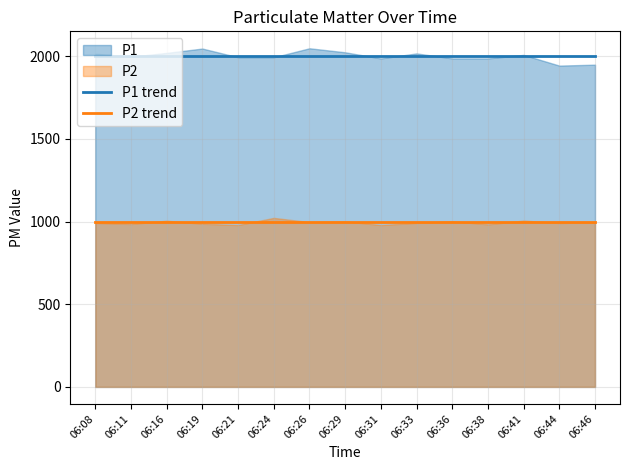

Is the value of P2 trend at 06:21 greater than the value of P1 trend at 06:19?

No